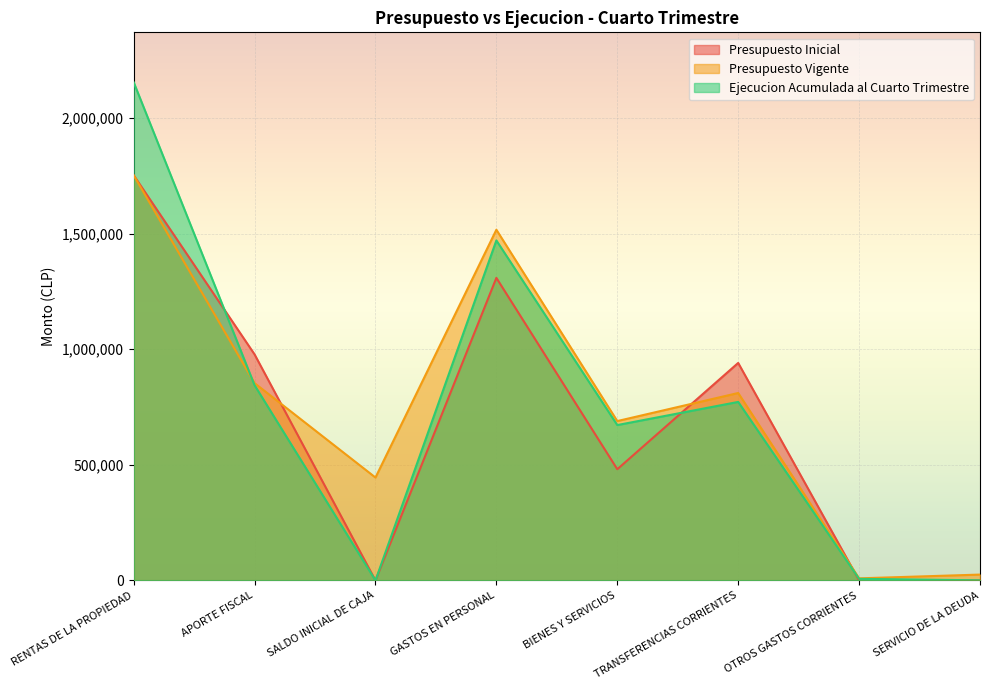

Between which two adjacent categories do Ejecucion Acumulada al Cuarto Trimestre and Presupuesto Inicial first intersect?

RENTAS DE LA PROPIEDAD and APORTE FISCAL